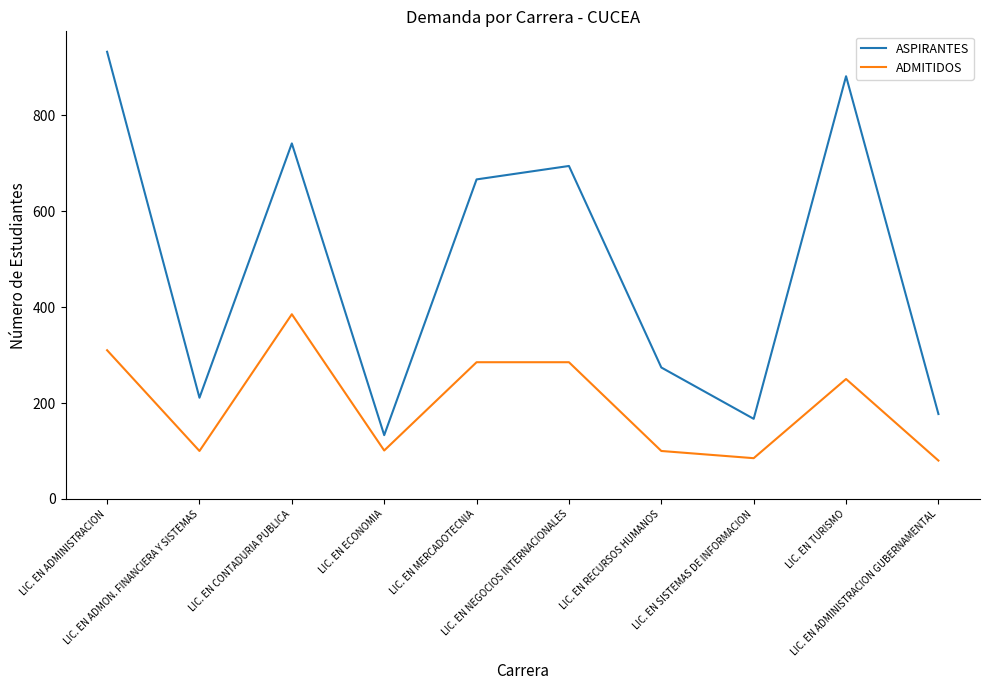

List the series in order of their overall mean, lowest first.

ADMITIDOS, ASPIRANTES